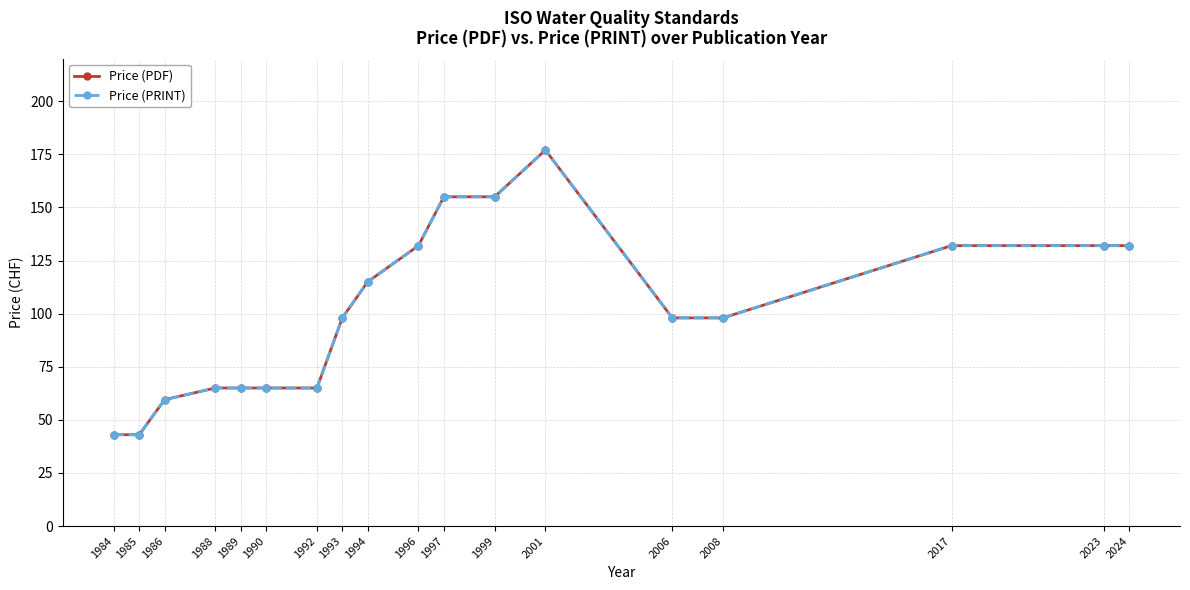

What is the difference between the Price (PRINT) values at 1997 and 2017?

23.0